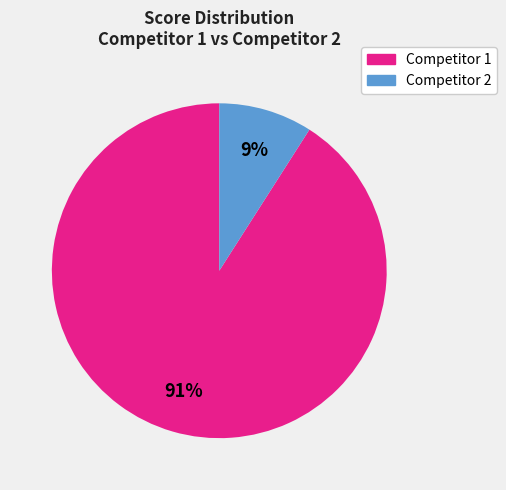

How many slices are in this pie chart?

2